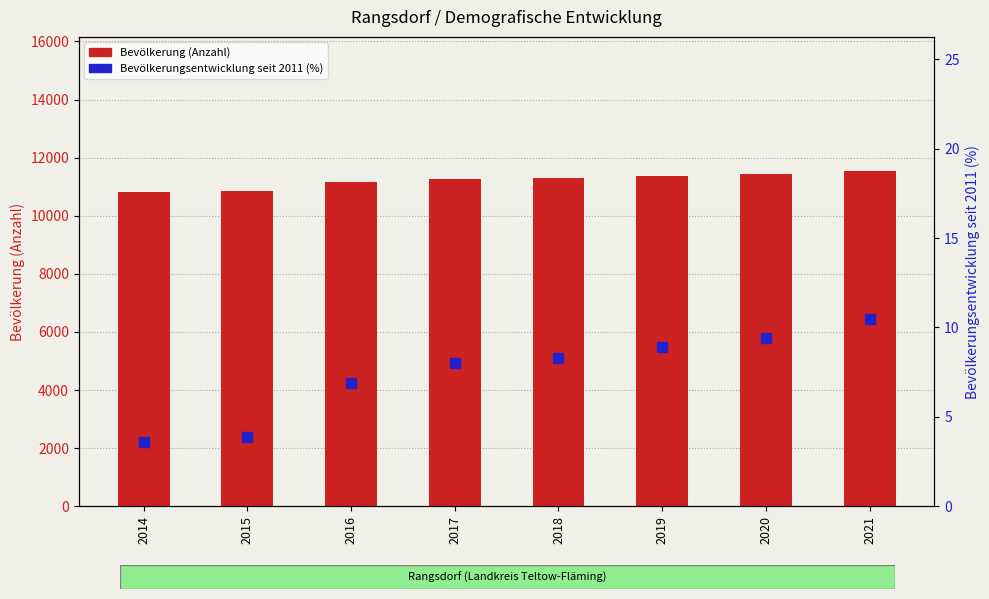

What is the total value across all series at 2014?

10827.6